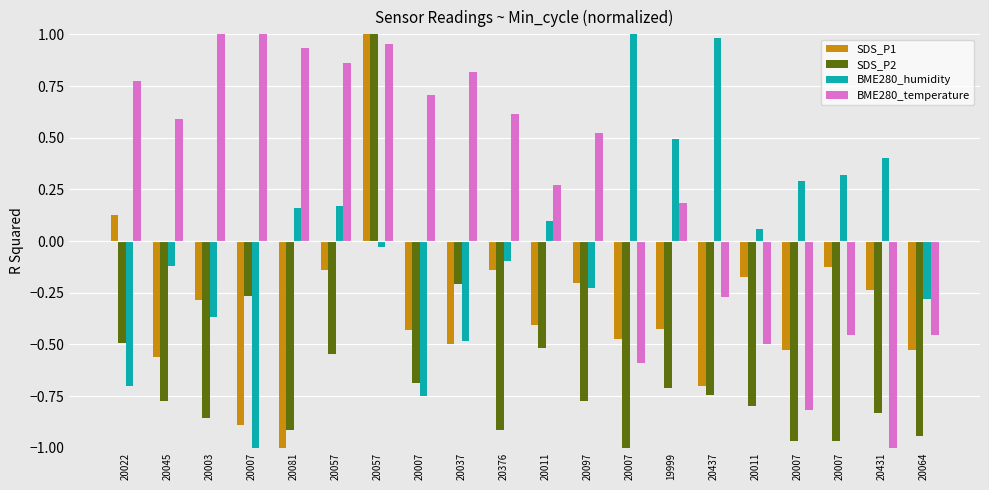

Which category has the highest value across all series?

20057